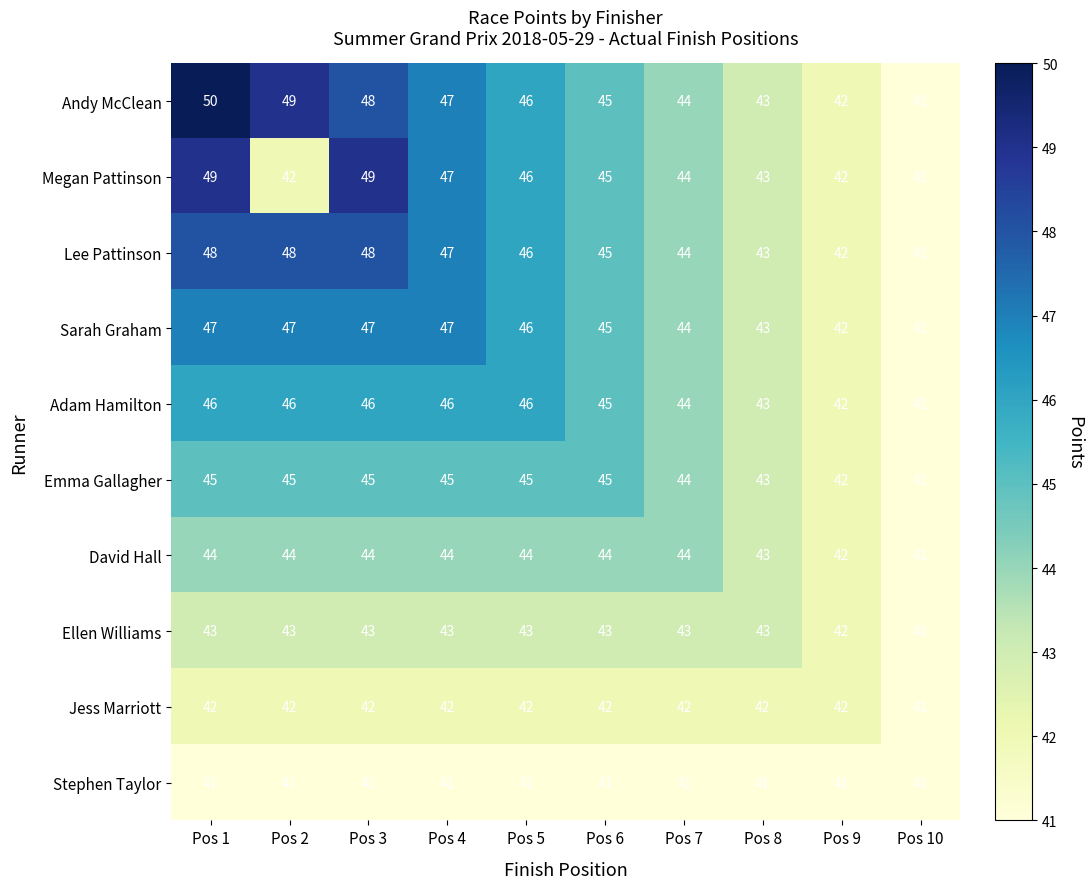

At which category is the sum across all series the highest?

Pos 1